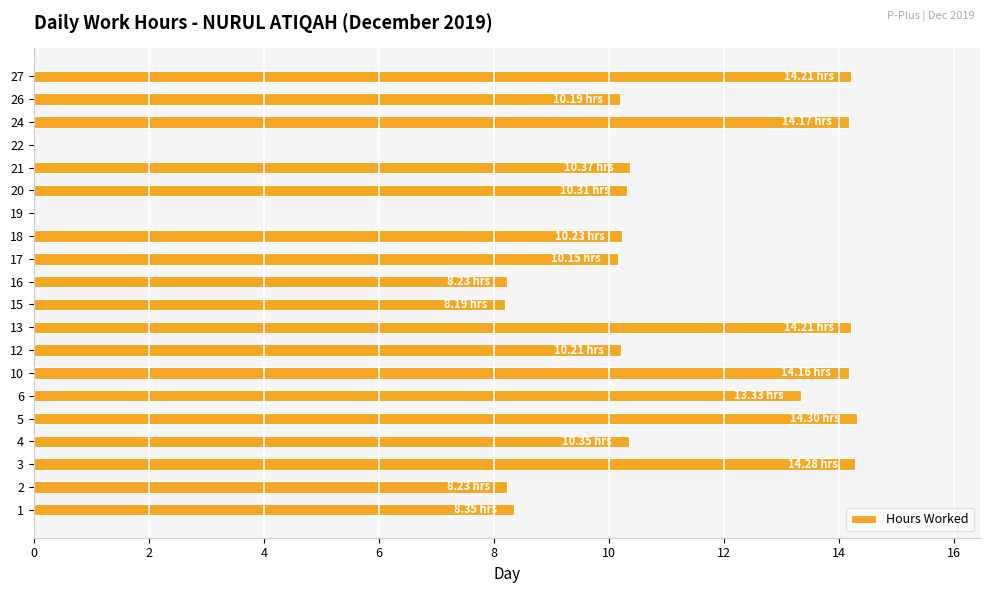

What is the sum of all values?

203.5